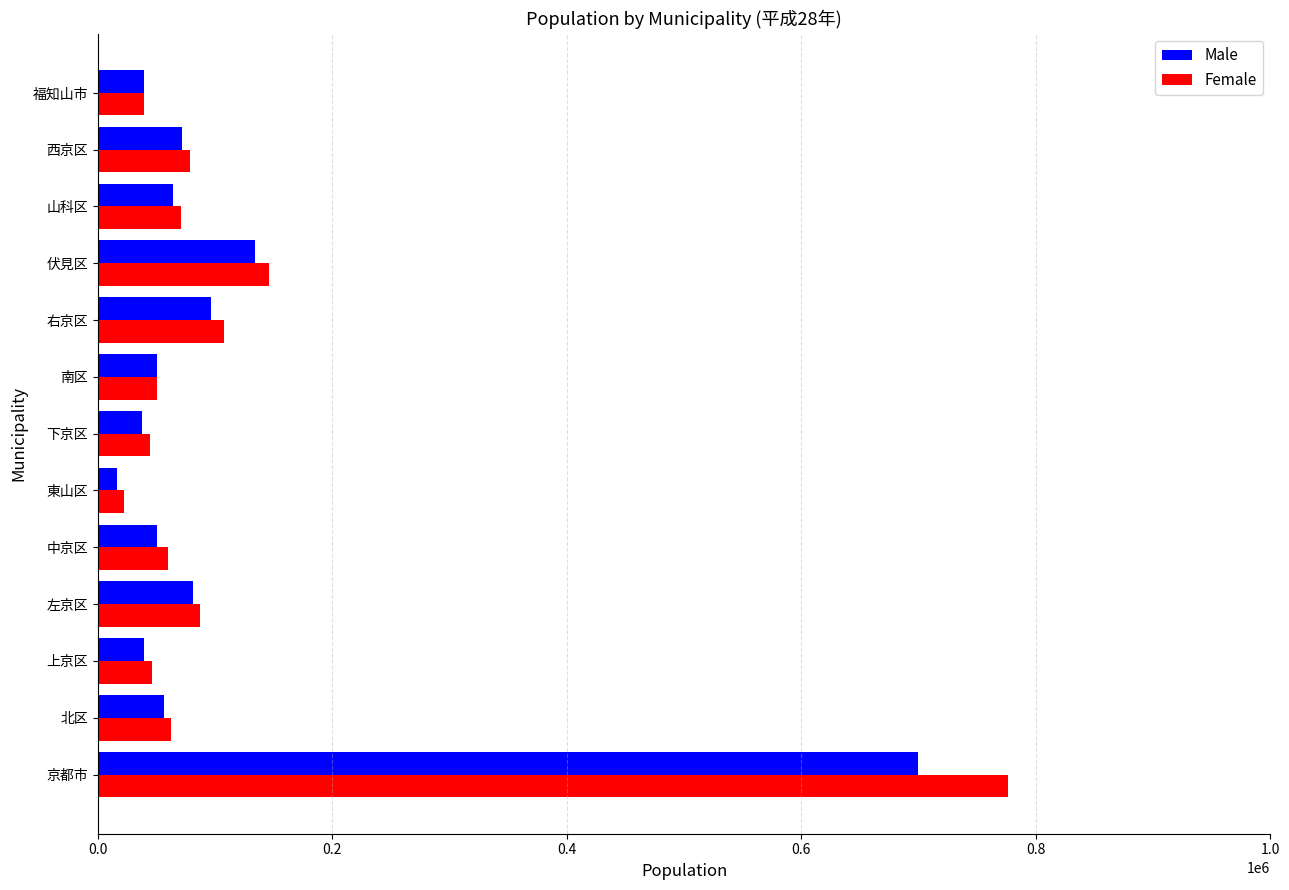

What is the average value of the Male series?

110657